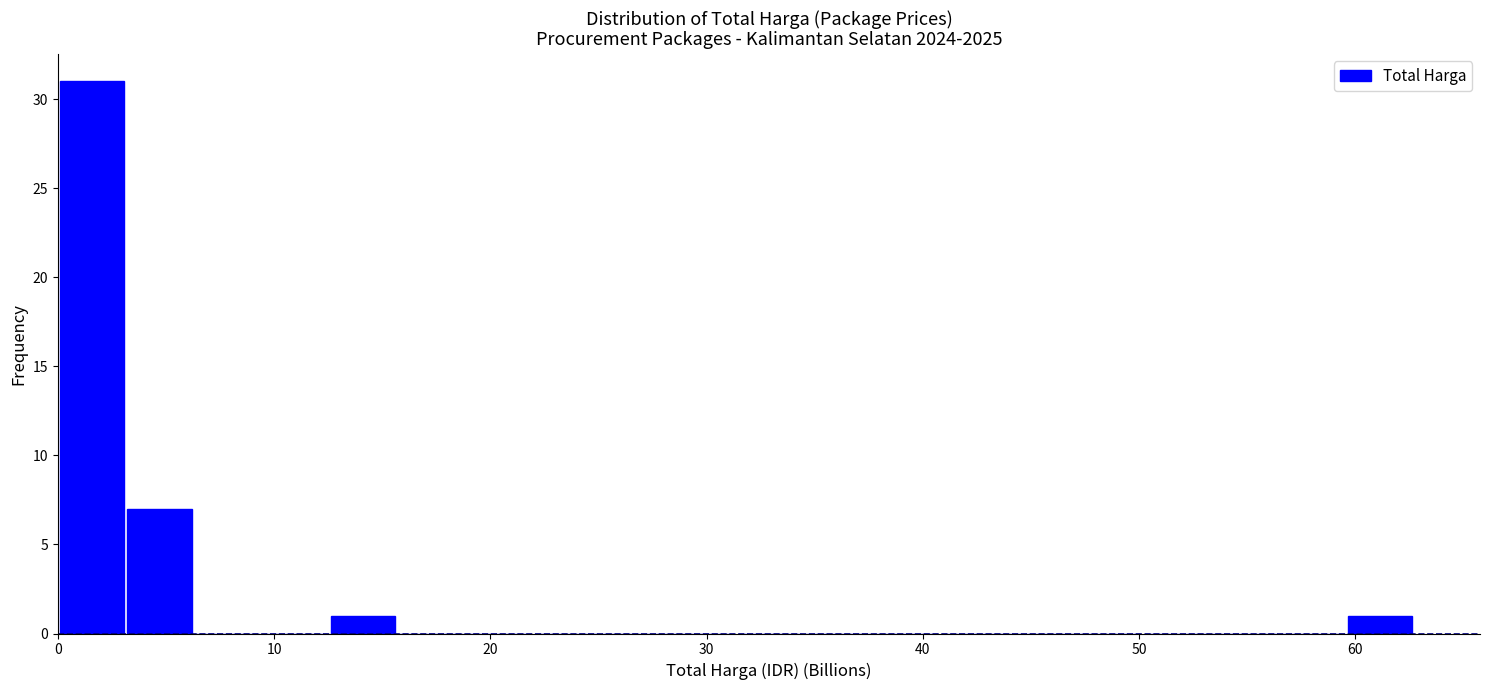

Read against the x-axis, roughly where is the centre of the tallest bar?

2